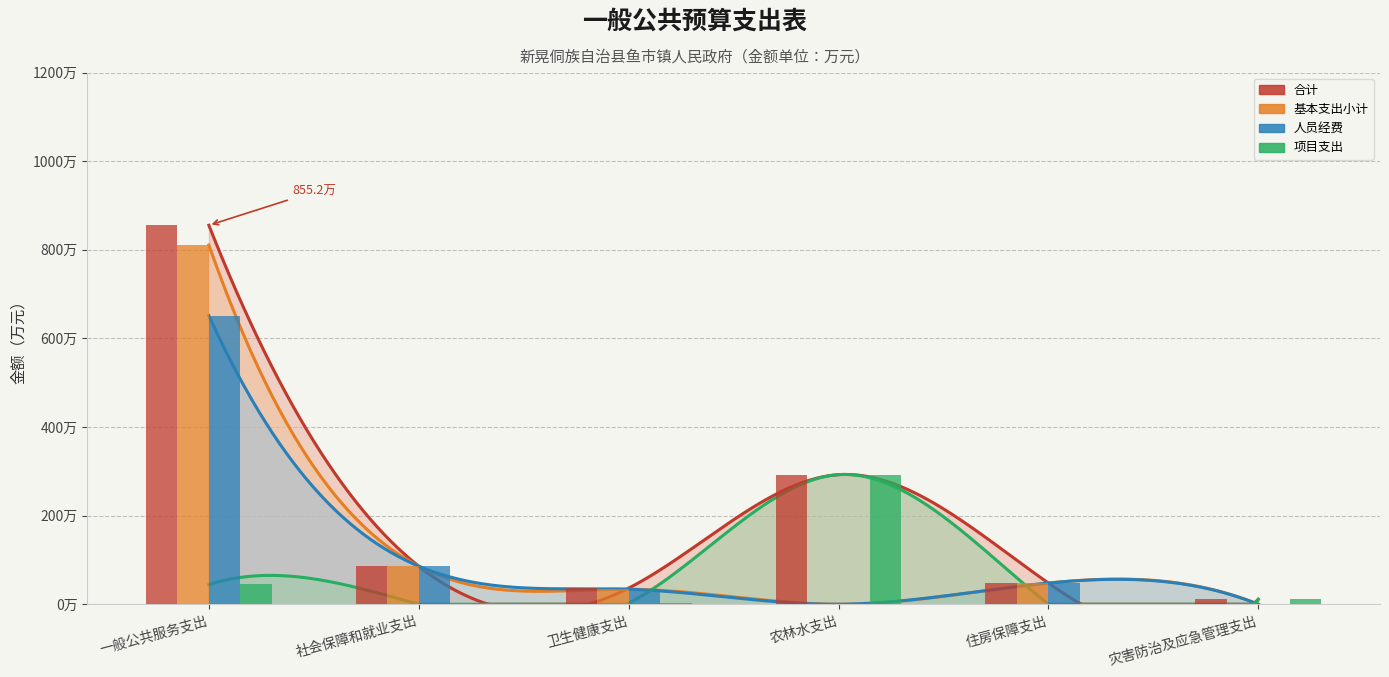

Where does the 合计 series first go above 85?

一般公共服务支出